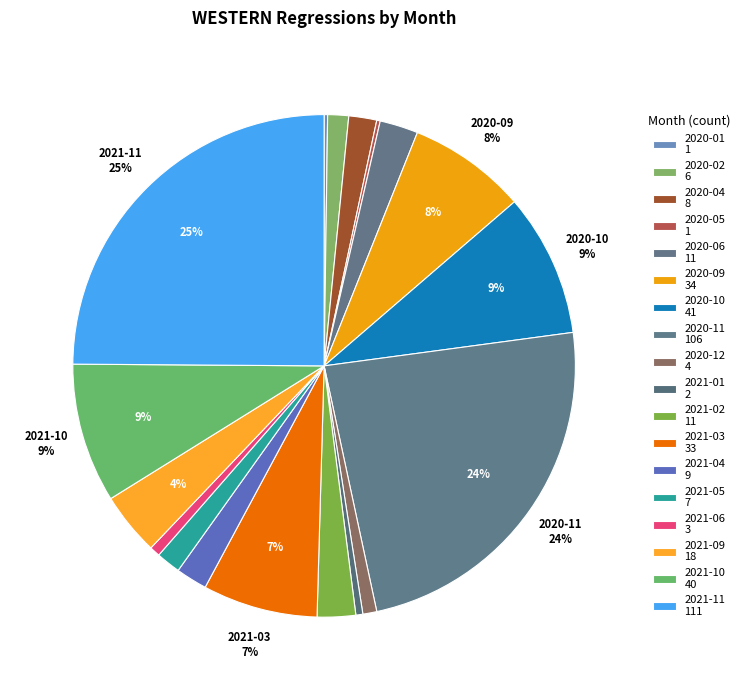

Which category has the biggest portion of the pie?

2021-11